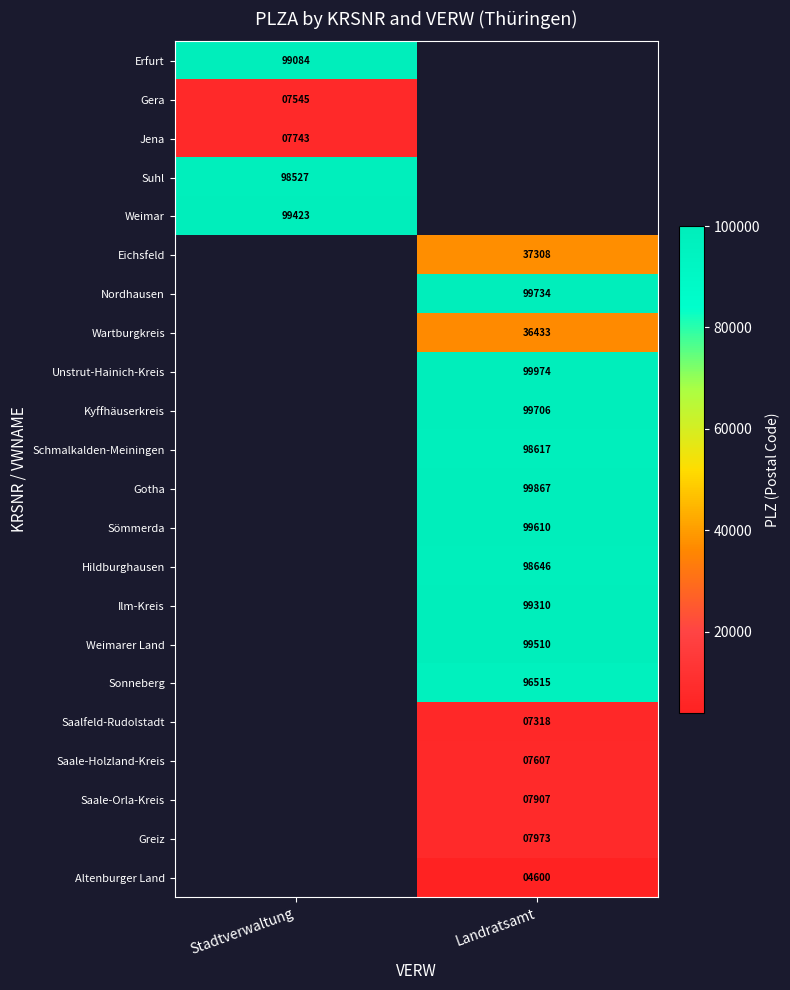

The value of Greiz at Landratsamt is 3845.4. True or false?

False